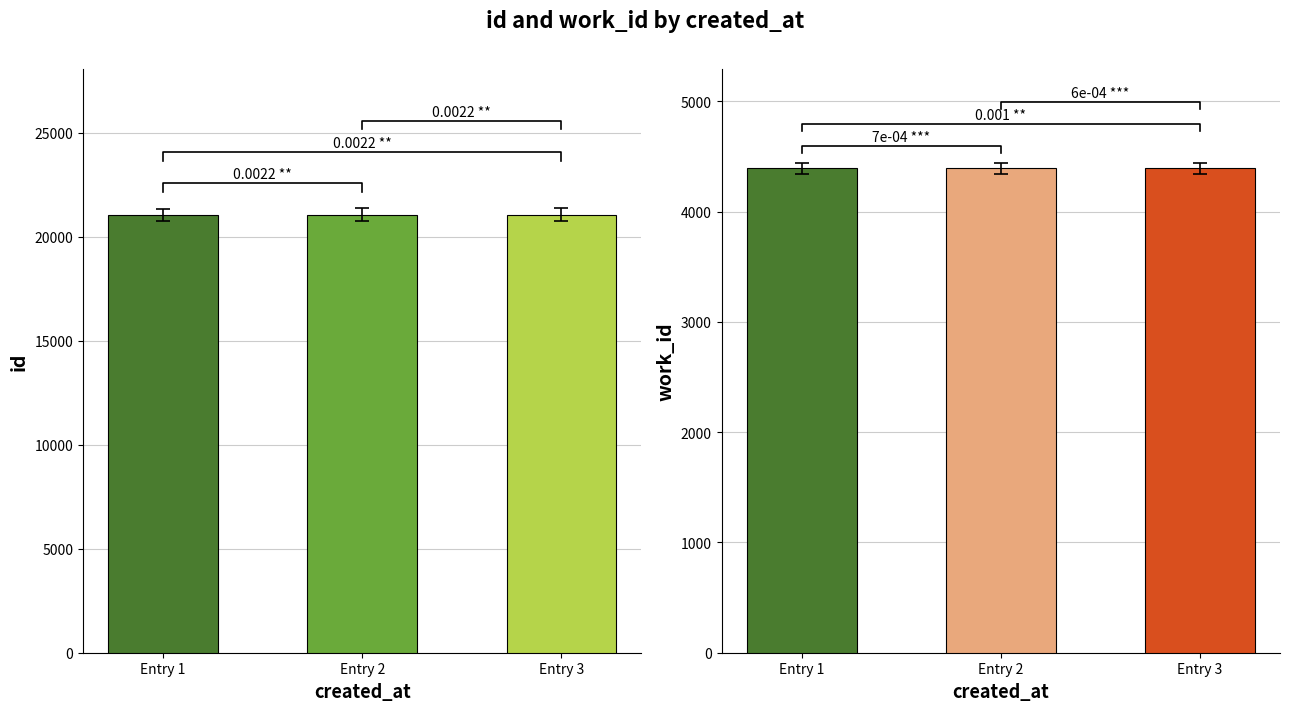

Read the id value at 2013-06-20 17:41:41.

21054